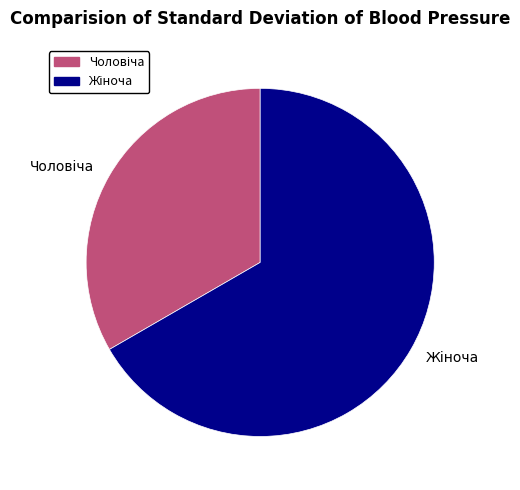

How many segments does this pie chart have?

2